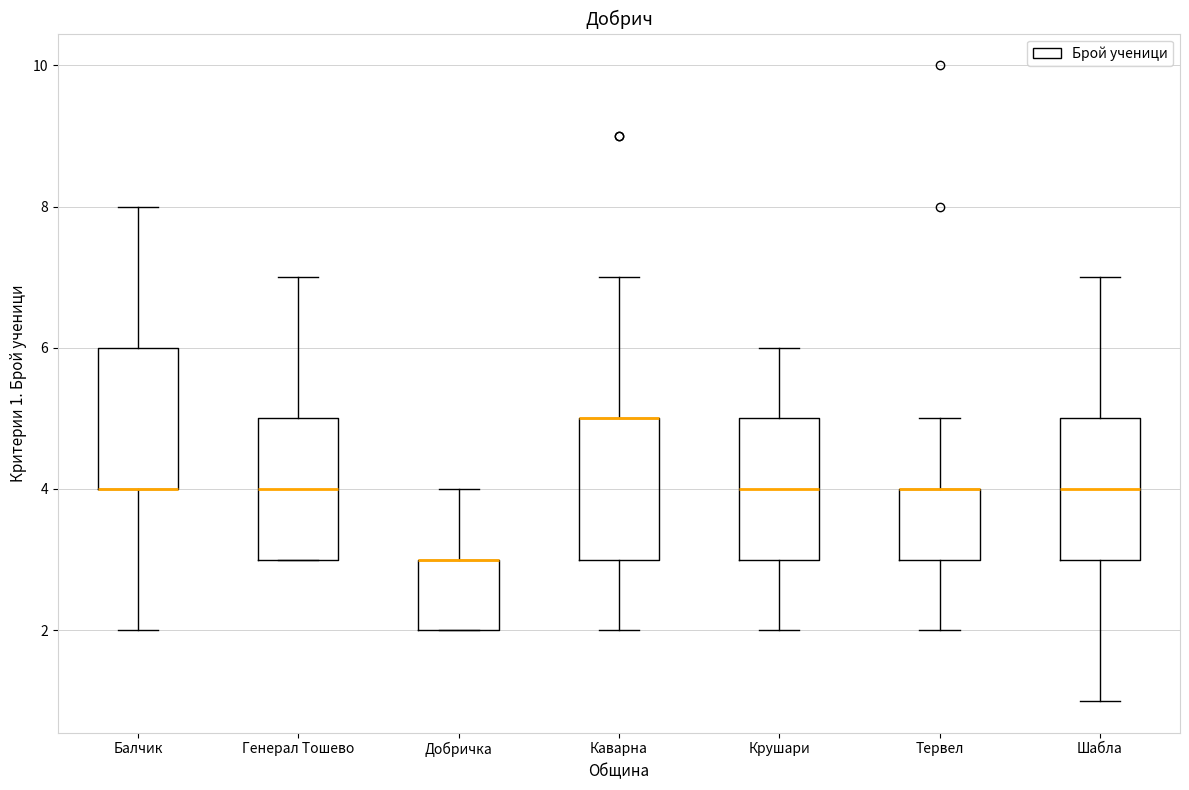

Reading left to right, read every box against the y-axis: the position of its median line, the range the box covers, and the ends of its whiskers. The values are not printed on the chart, so give them approximately, as read against the axis.

Балчик: median 4 (drawn on the box's lower edge), box 4 to 6, whiskers 2 to 8
Генерал Тошево: median 4, box 3 to 5, whiskers 3 to 7
Добричка: median 3 (drawn on the box's upper edge), box 2 to 3, whiskers 2 to 4
Каварна: median 5 (drawn on the box's upper edge), box 3 to 5, whiskers 2 to 7
Крушари: median 4, box 3 to 5, whiskers 2 to 6
Тервел: median 4 (drawn on the box's upper edge), box 3 to 4, whiskers 2 to 5
Шабла: median 4, box 3 to 5, whiskers 1 to 7